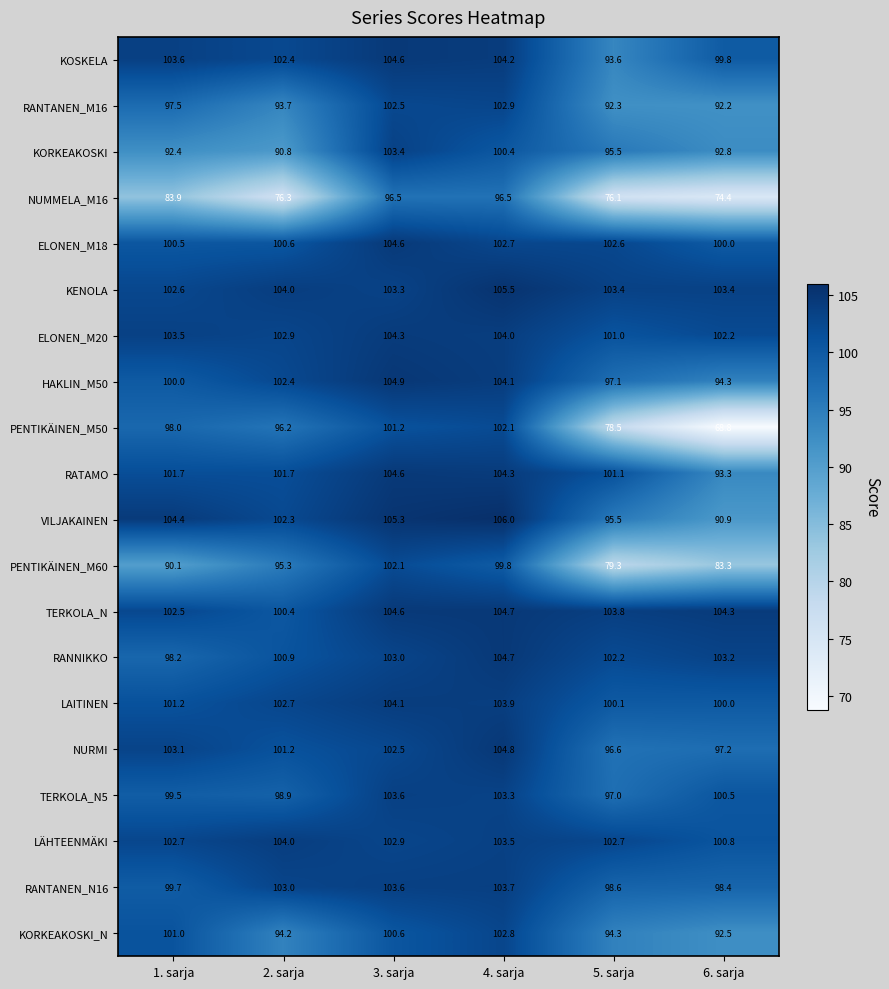

Where does the RATAMO series first go above 101?

1. sarja